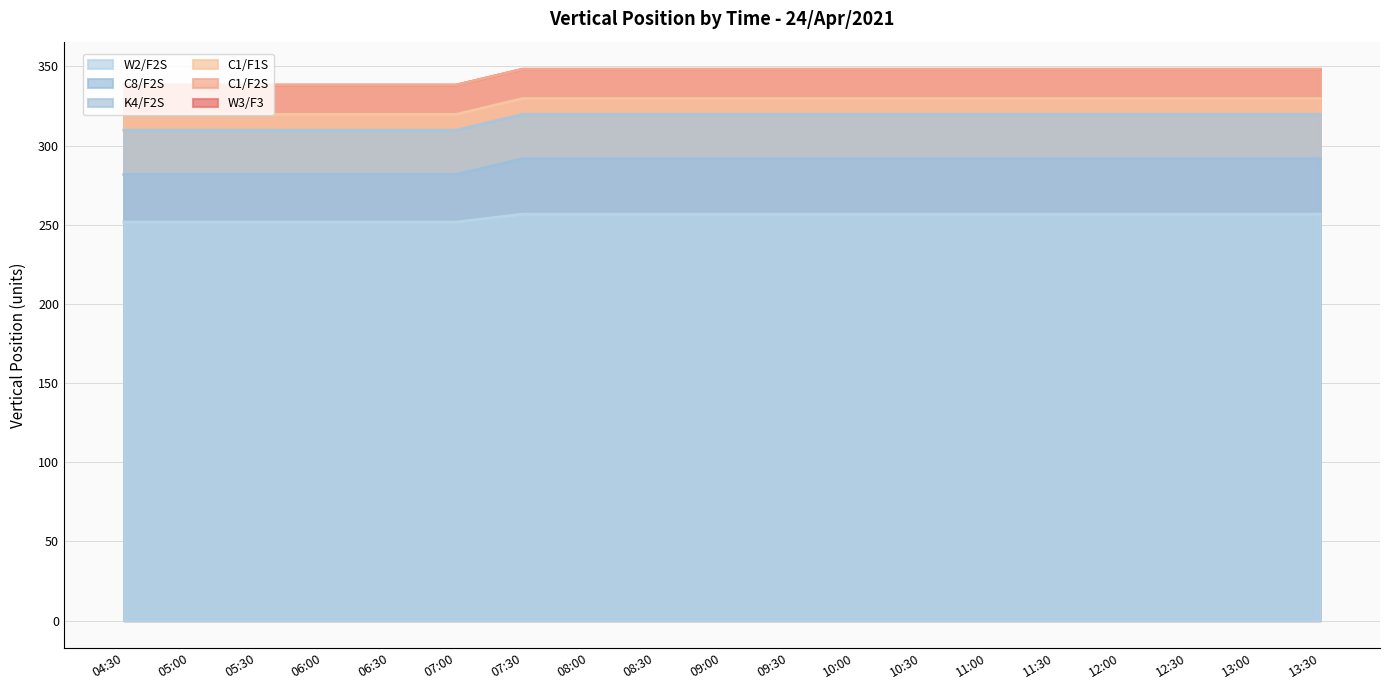

True or false: C1/F2S and W3/F3 intersect in this chart.

False